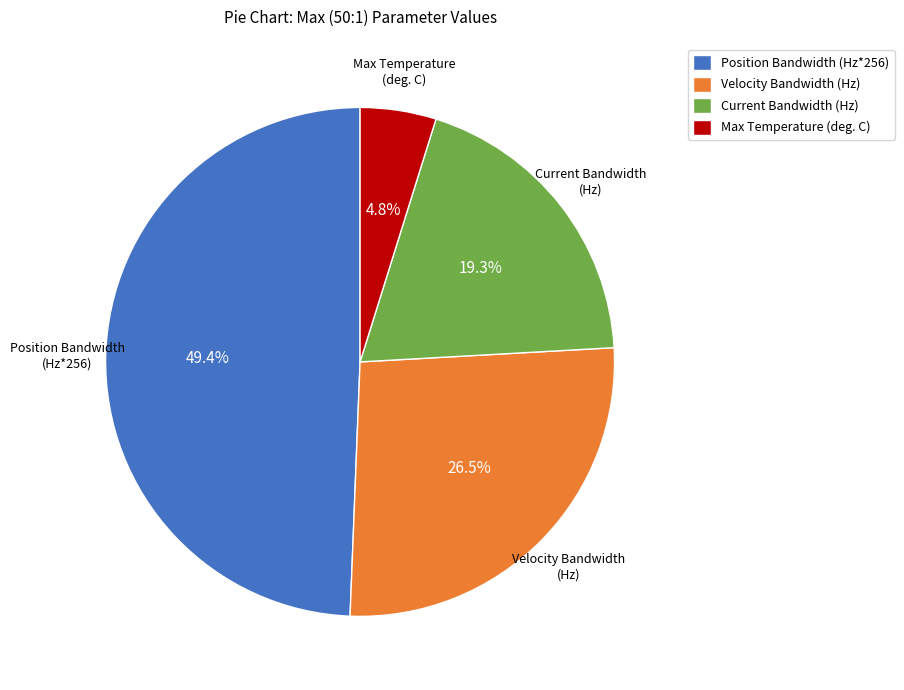

Rank the categories by value from highest to lowest.

Position Bandwidth (Hz*256), Velocity Bandwidth (Hz), Current Bandwidth (Hz), Max Temperature (deg. C)